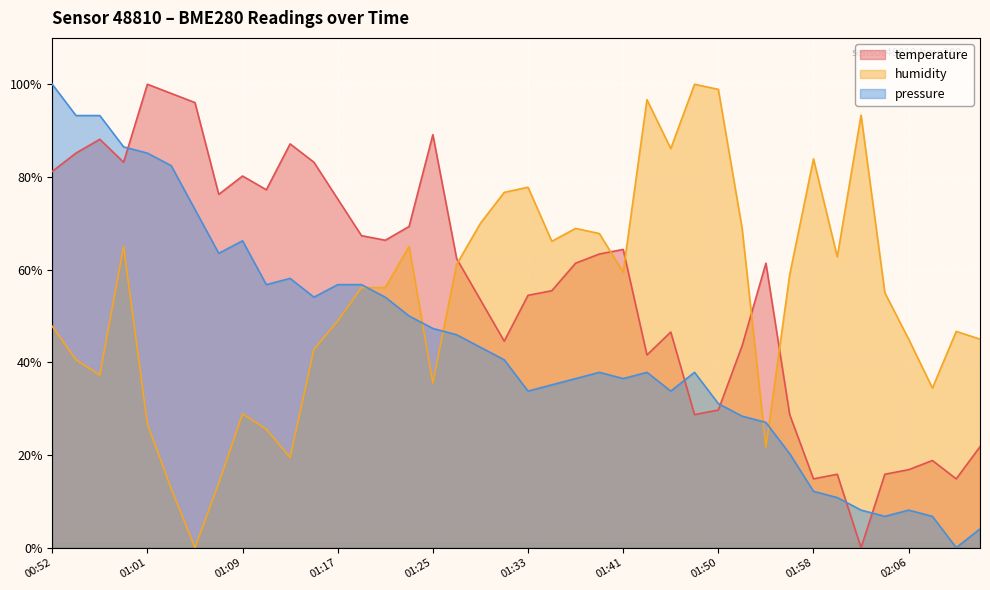

What is the approximate value of pressure at 01:11?

56.8